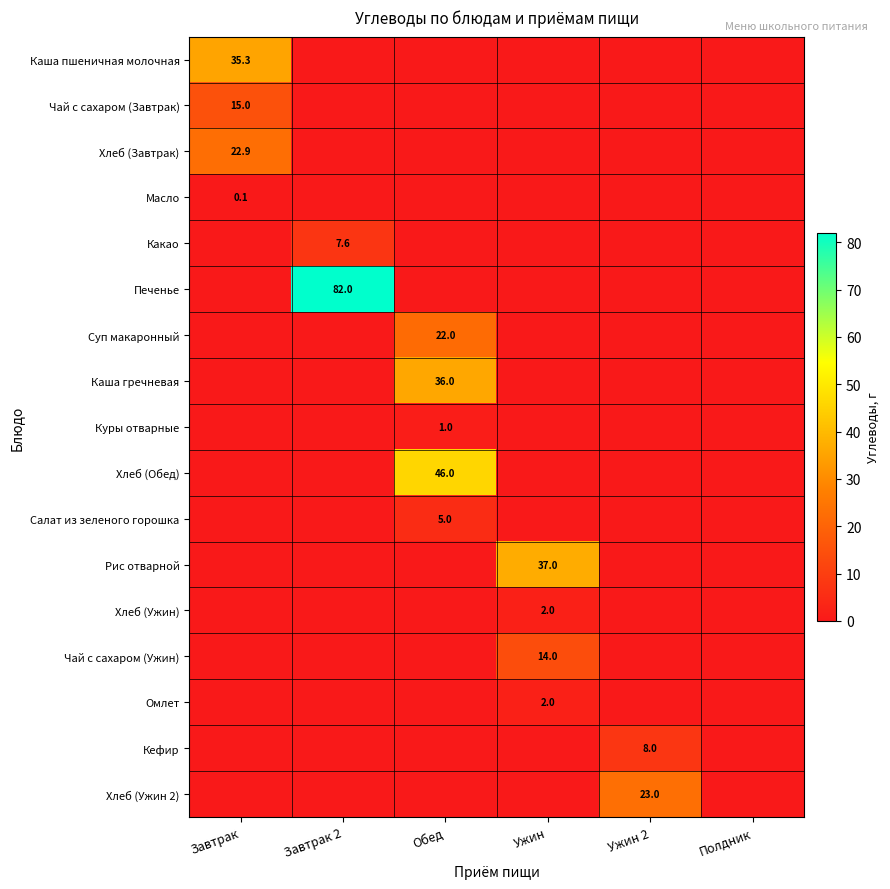

What is the difference between the maximum and second lowest values in the Кефир series?

8.0